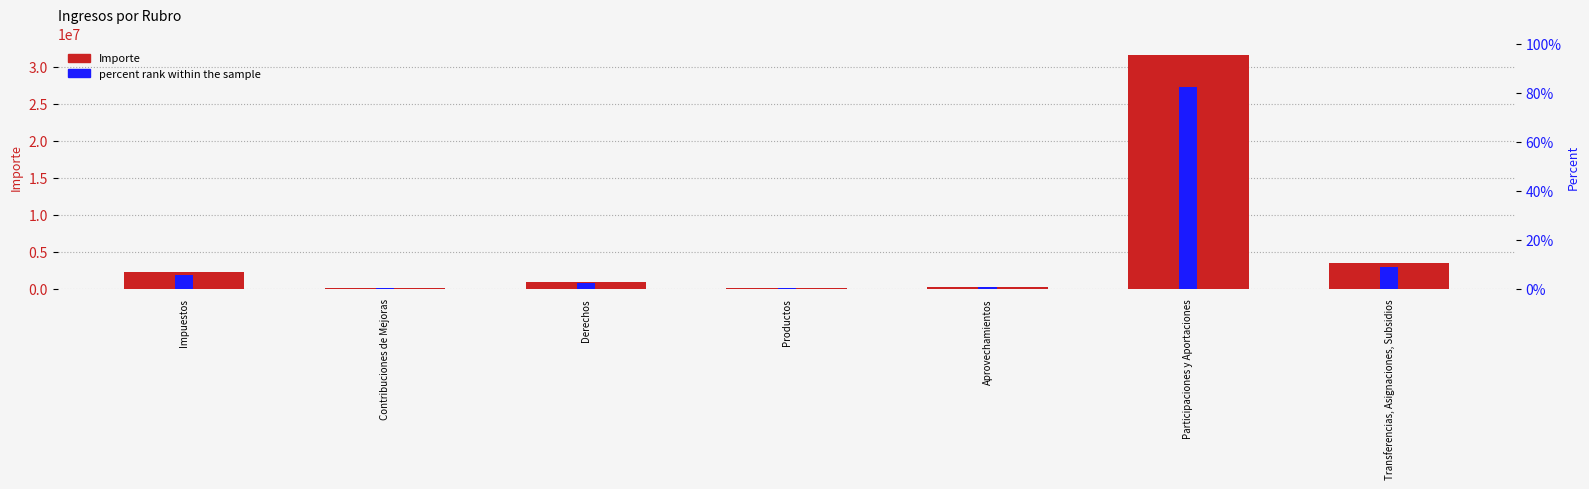

What is the average value of the percent rank within the sample series?

0.1